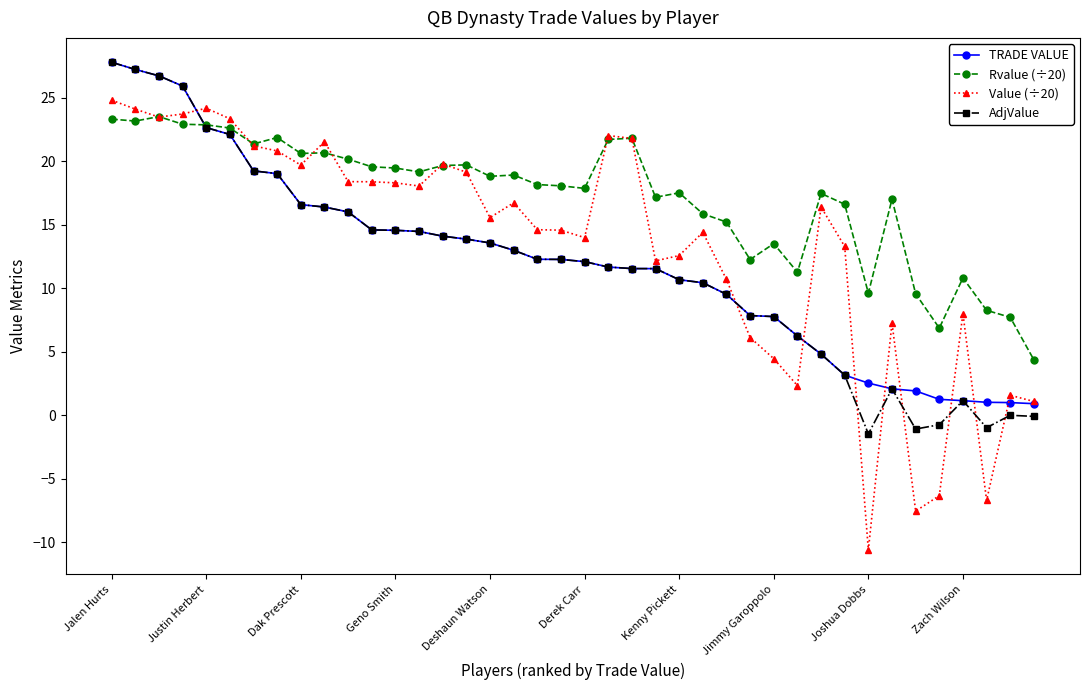

What are all the series names shown in the legend?

TRADE VALUE, Rvalue (÷20), Value (÷20), AdjValue